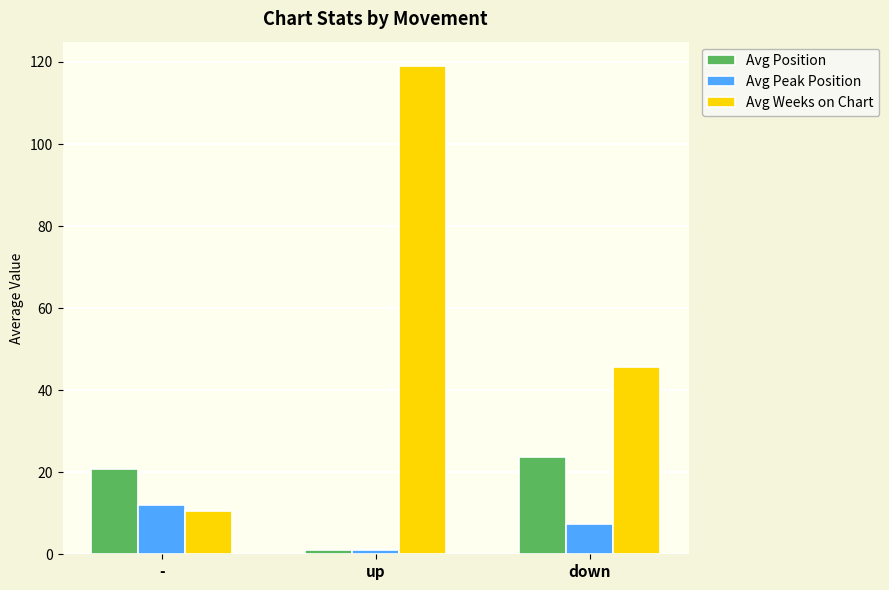

List the labels in order of Avg Position value, smallest first.

up, -, down